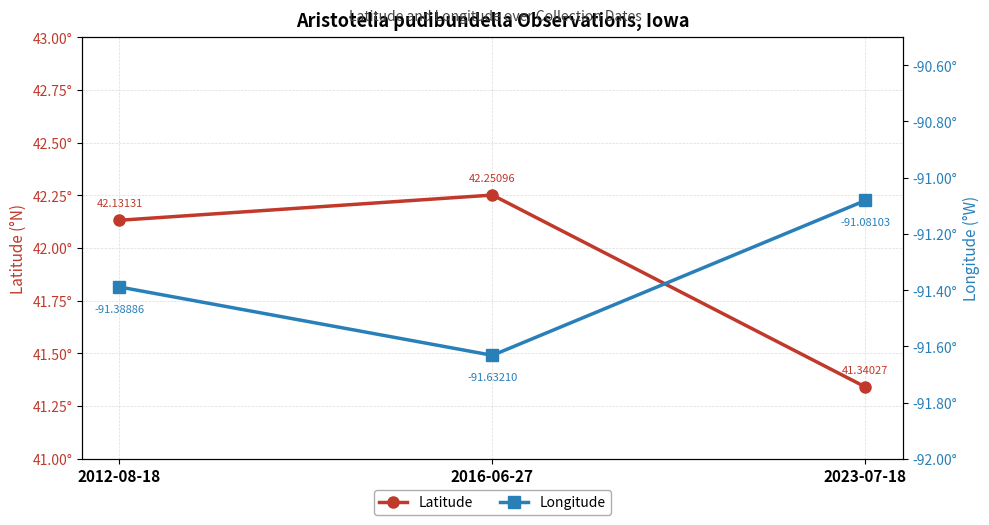

At 2012-08-18, list the series in order from largest to smallest.

Latitude, Longitude